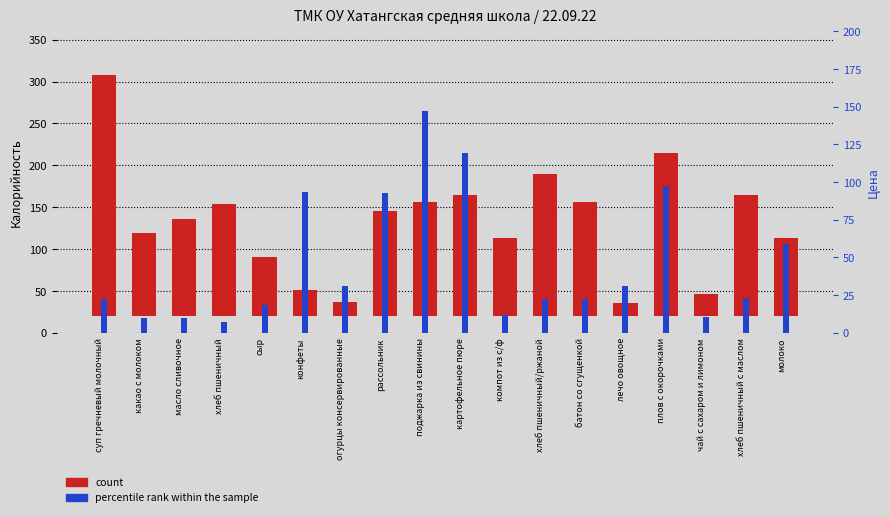

At which label is count closest to 151?

картофельное пюре